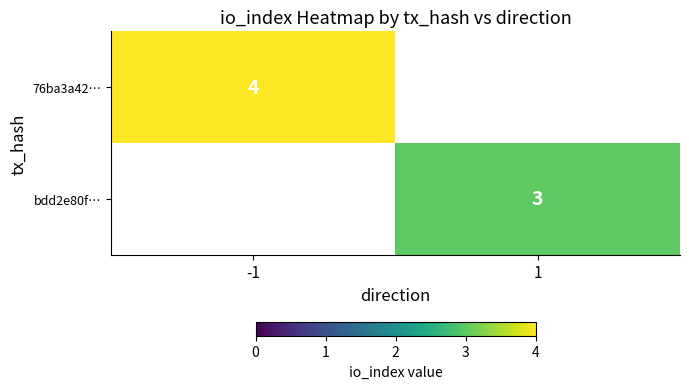

Count the number of categories in the chart.

2